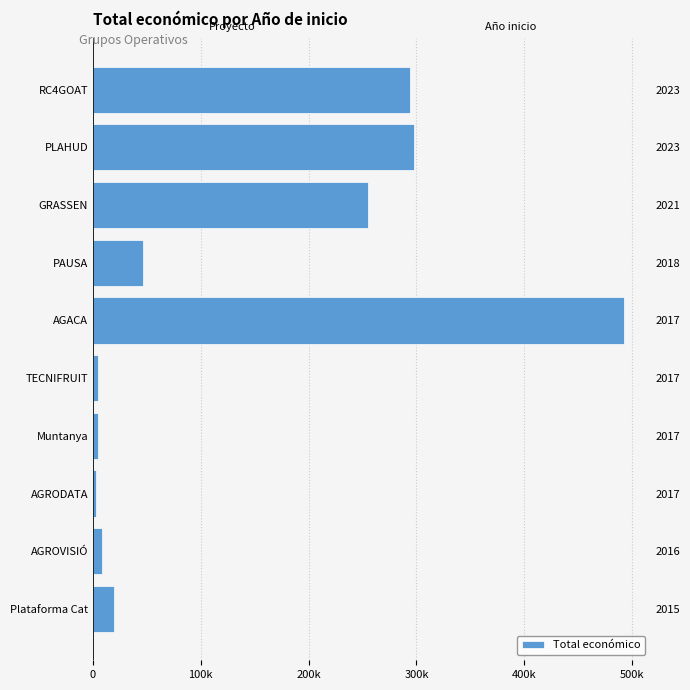

How many values exceed 46500?

4